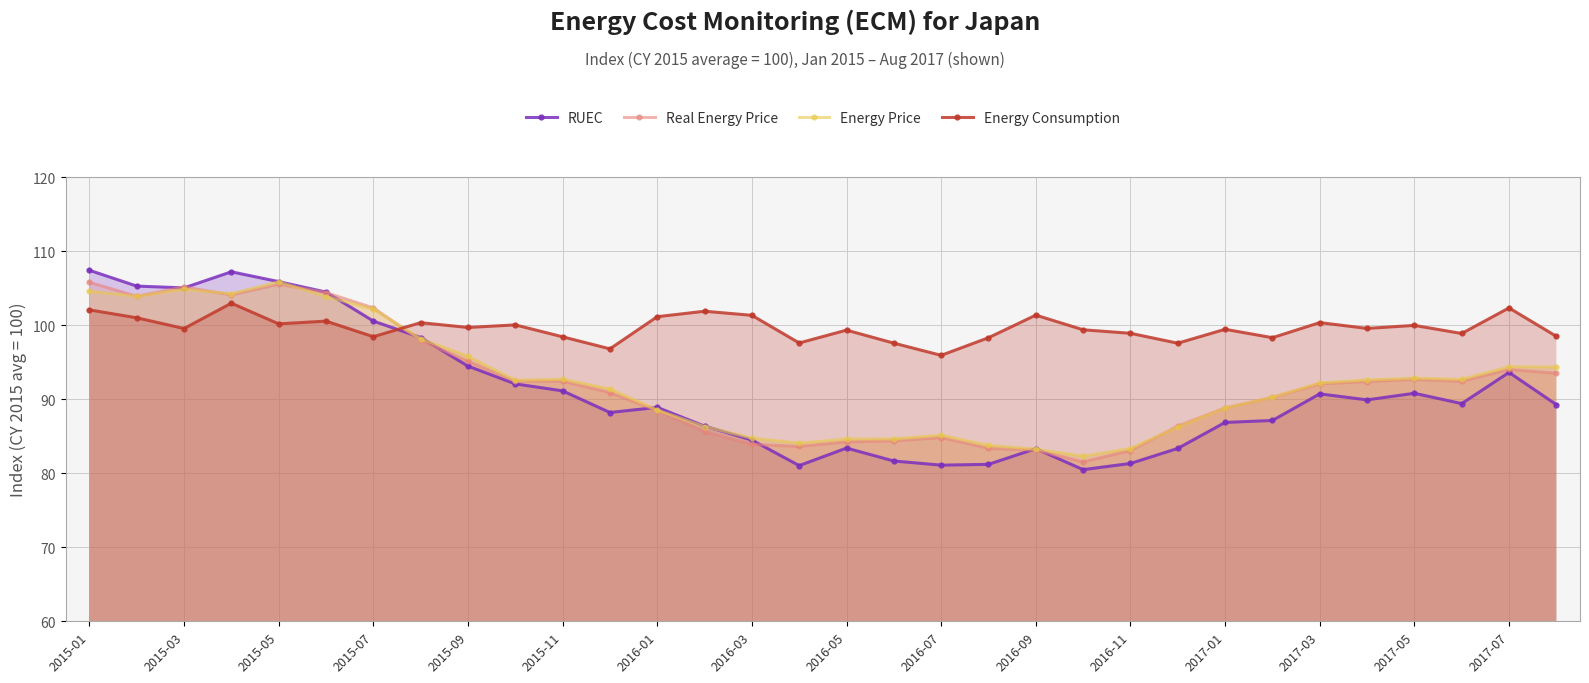

How many categories are shown in the chart?

32